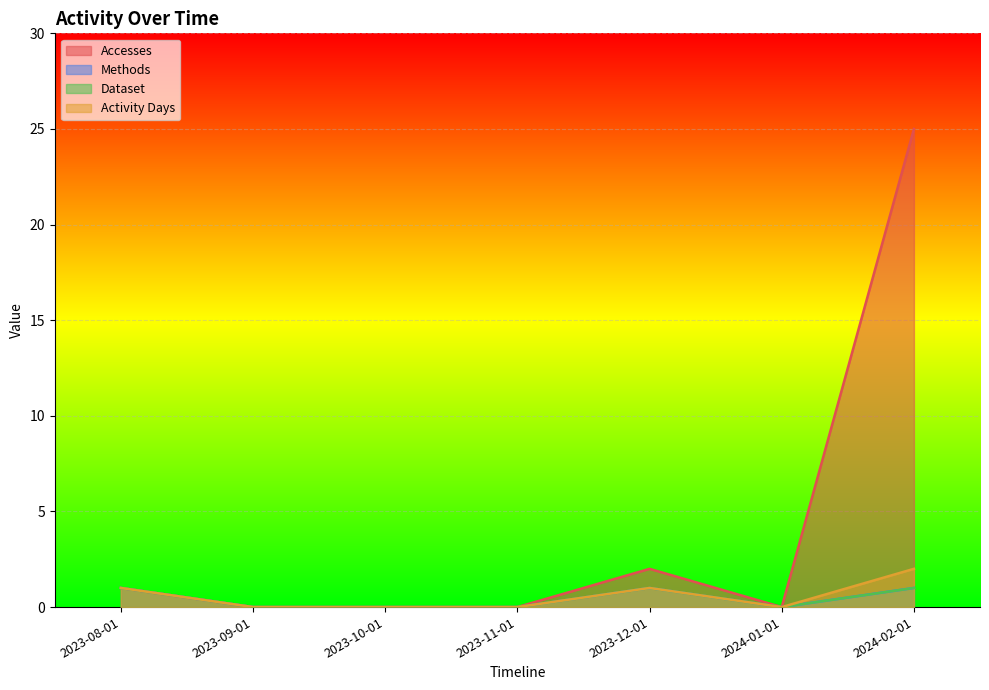

What is the difference between the maximum and minimum values in the Dataset series?

1